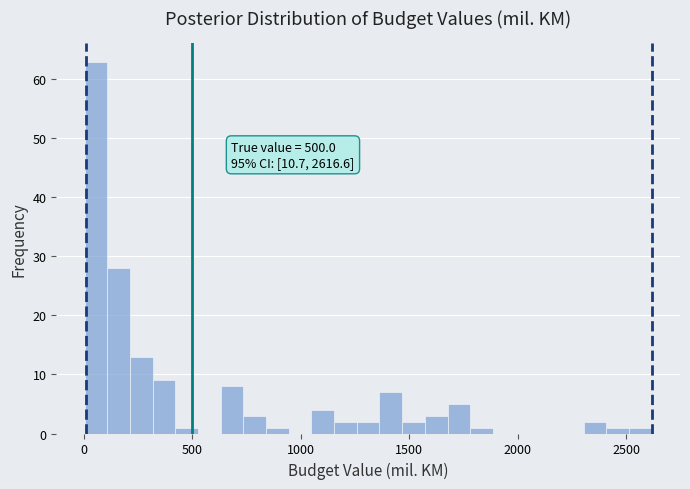

Around what value on the x-axis is the tallest bar? Give the approximate position of its centre, as read against the axis.

50